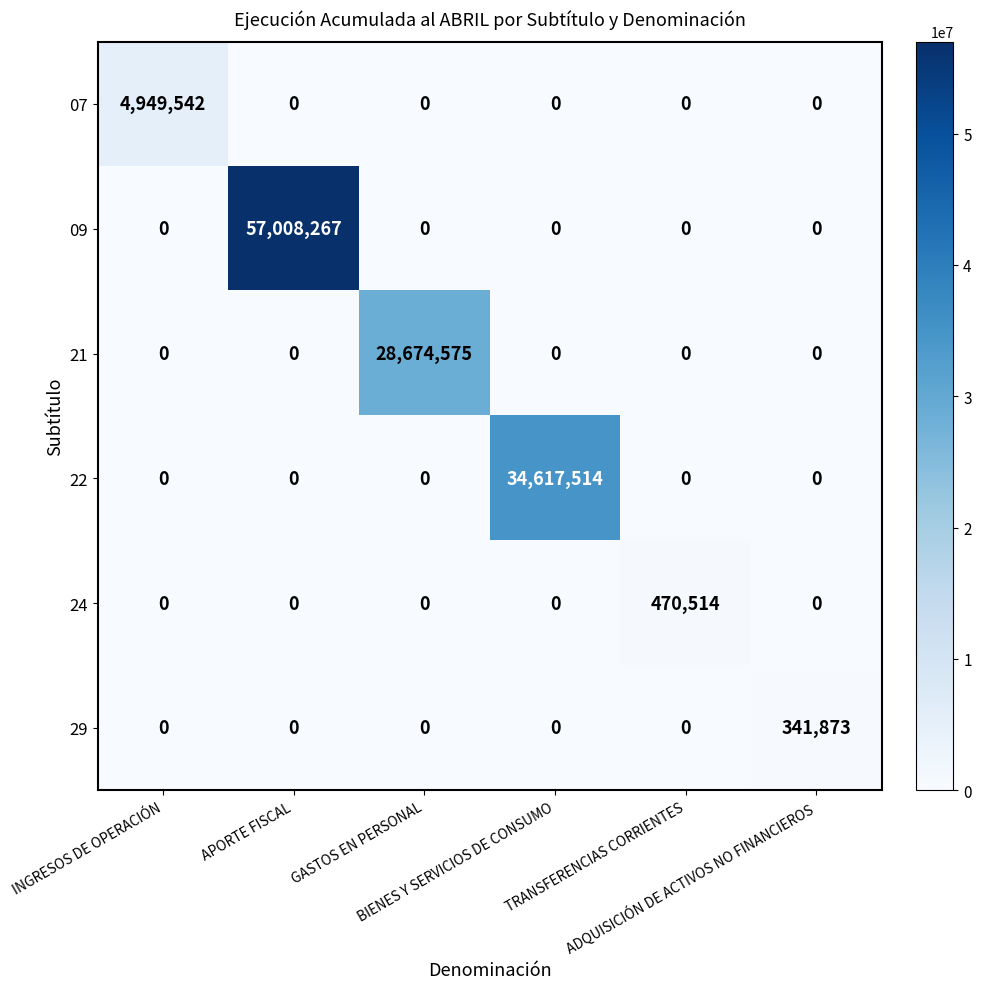

What is the highest value of the 24 series?

470514